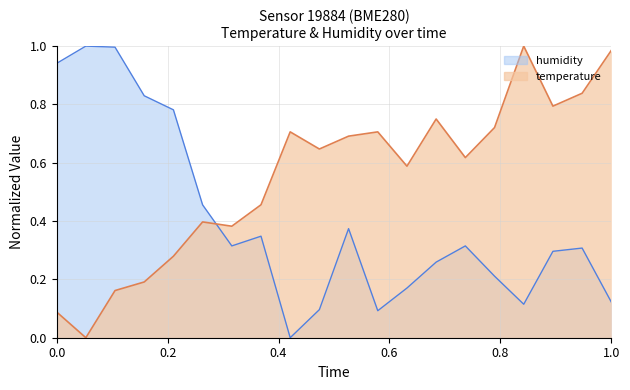

What is the difference between the maximum and minimum values in the humidity series?

1.0